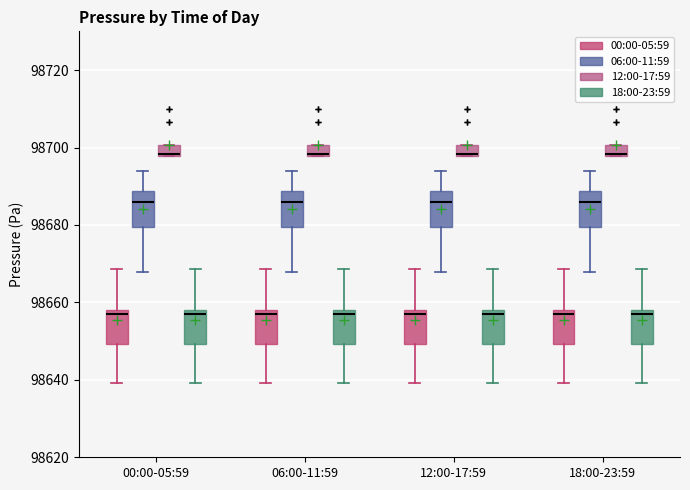

Where is the upper edge of the box for 00:00-05:59 (18:00-23:59) on the y-axis? The values are not printed on the chart, so give them approximately, as read against the axis.

98658